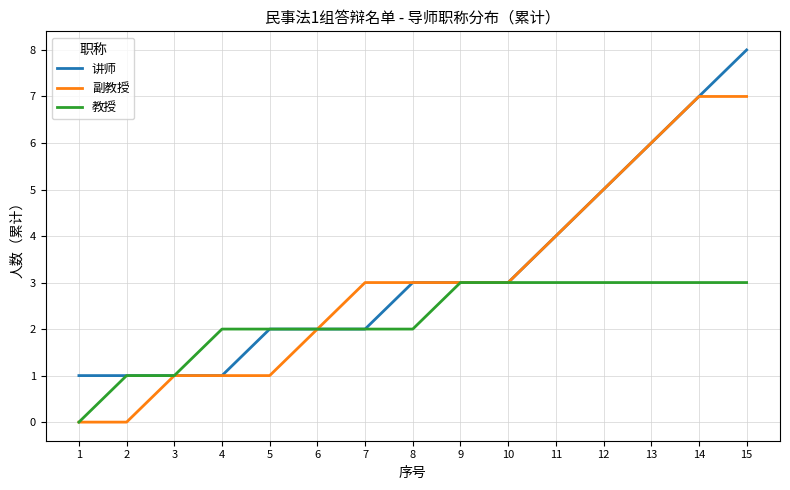

Is the value of 副教授 at 8 greater than the value of 讲师 at 4?

Yes